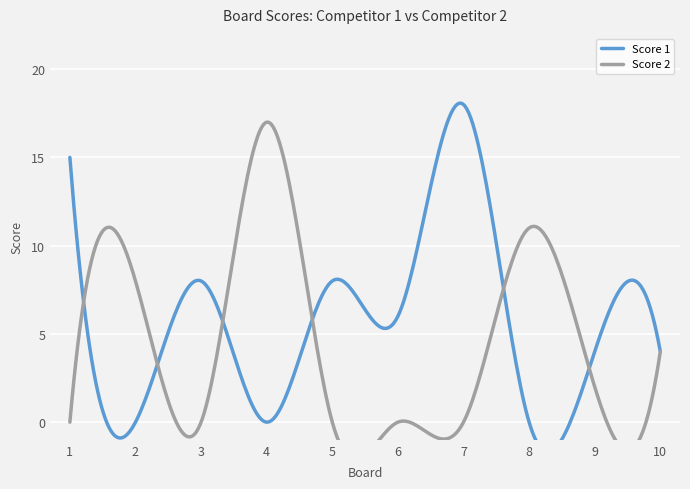

In Score 2, how many points are lower than both neighbors (excluding endpoints)?

2